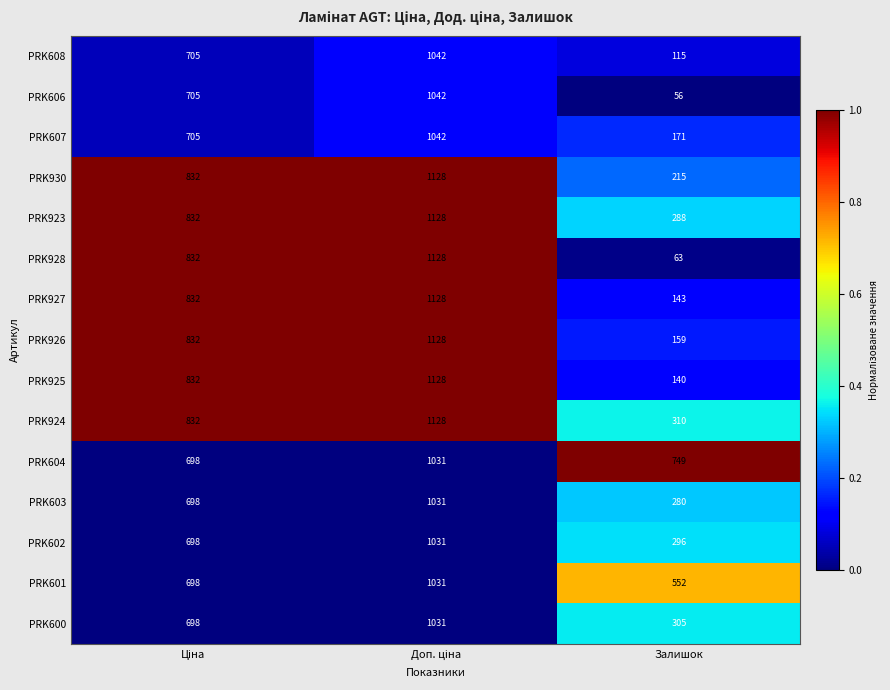

Which category has the lowest value across all series?

Залишок